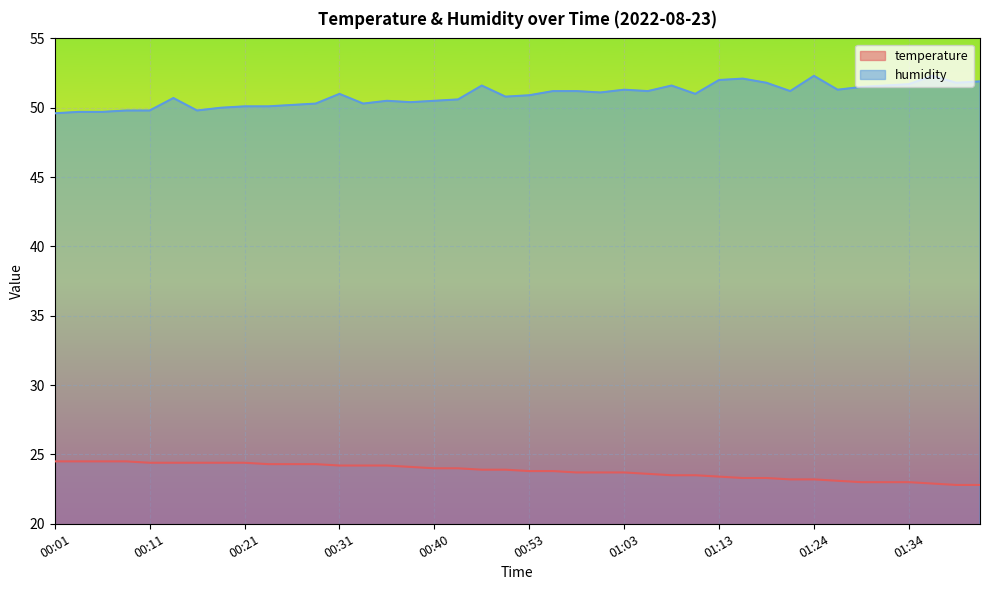

How many data points in humidity are less than 51?

19